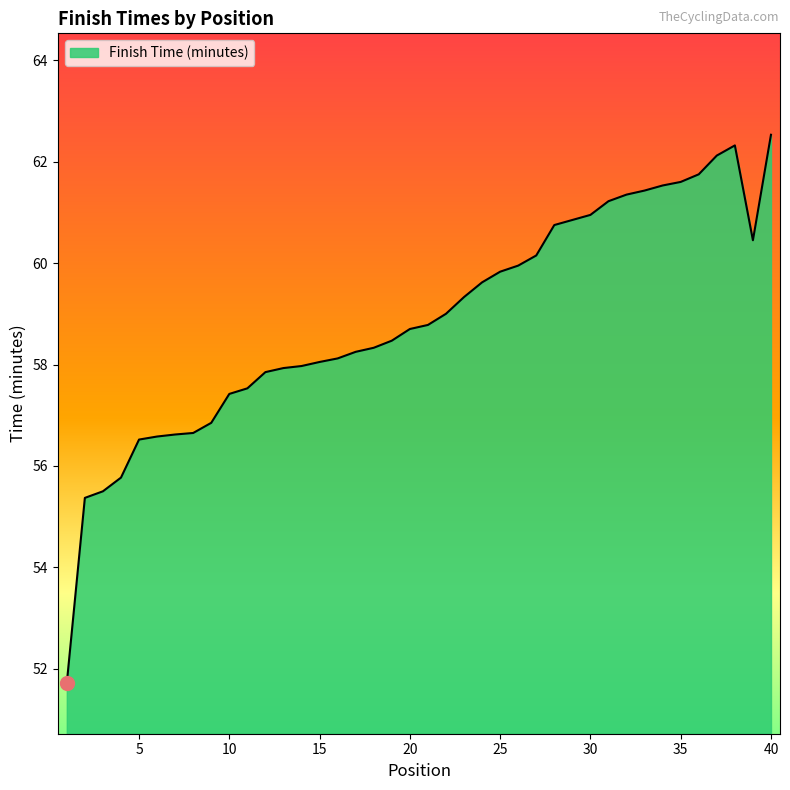

What is the greatest value displayed?

62.5